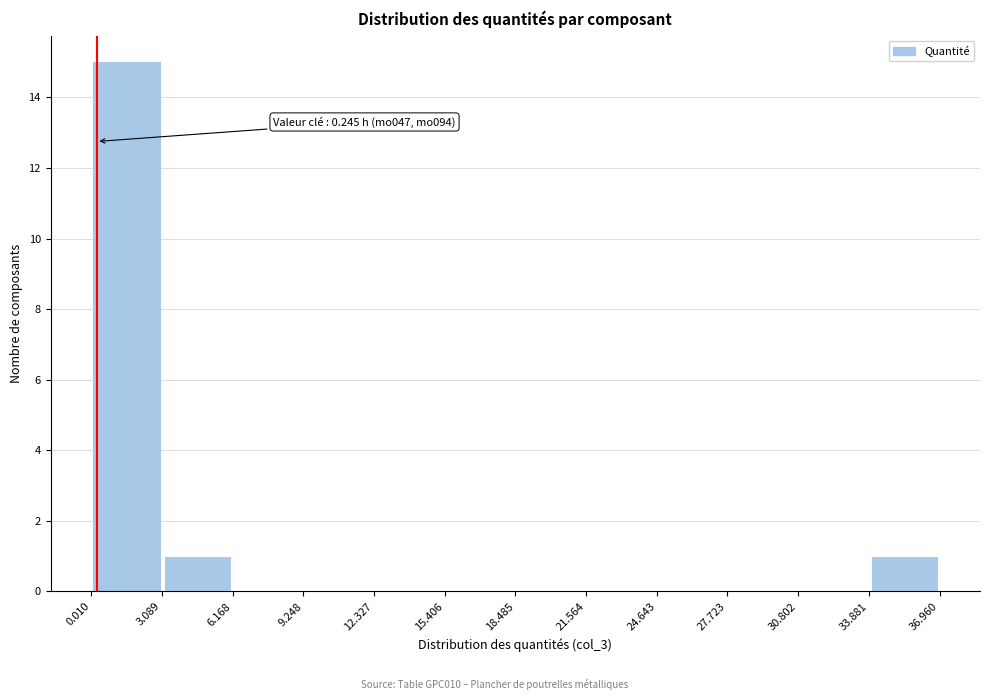

Over which range of the x-axis is the bar tallest?

0.010 to 3.089